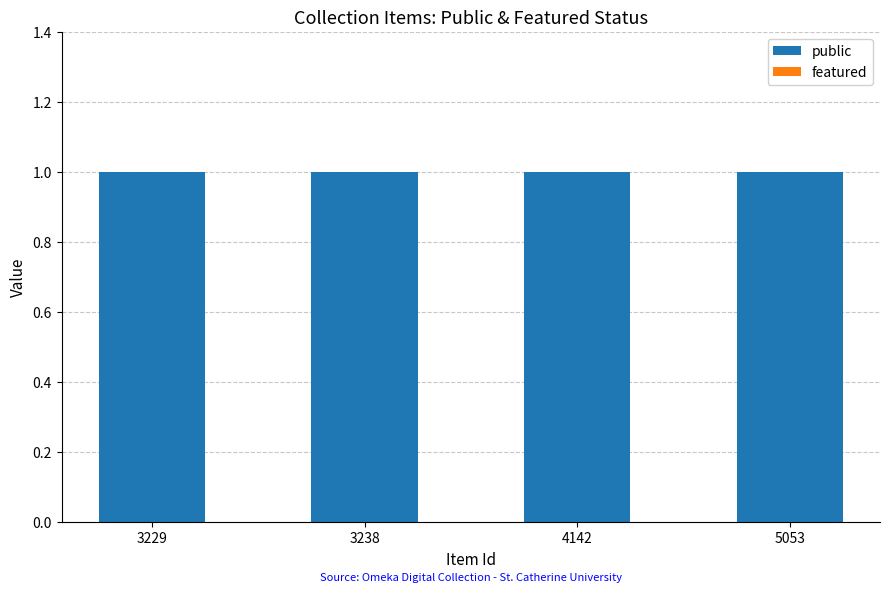

Reading left to right, extract all data points from this chart.

public: 1	1	1	1
featured: 0	0	0	0